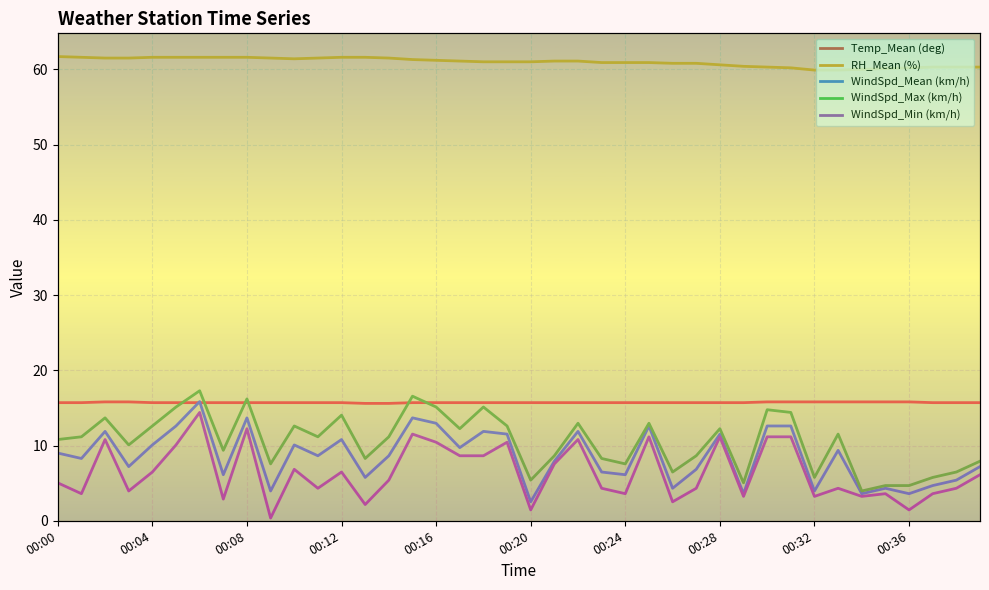

At how many categories does at least one series exceed 10?

40